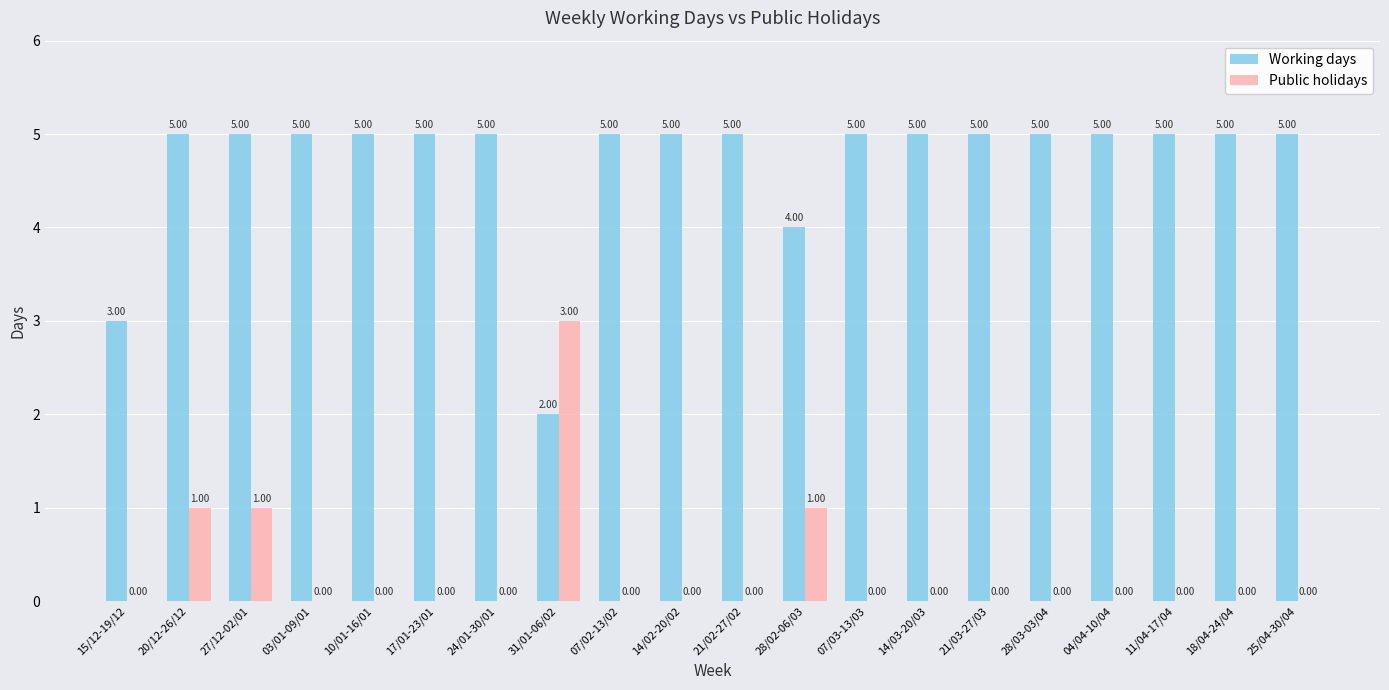

What is the spread (max minus min) of values at 25/04-30/04?

5